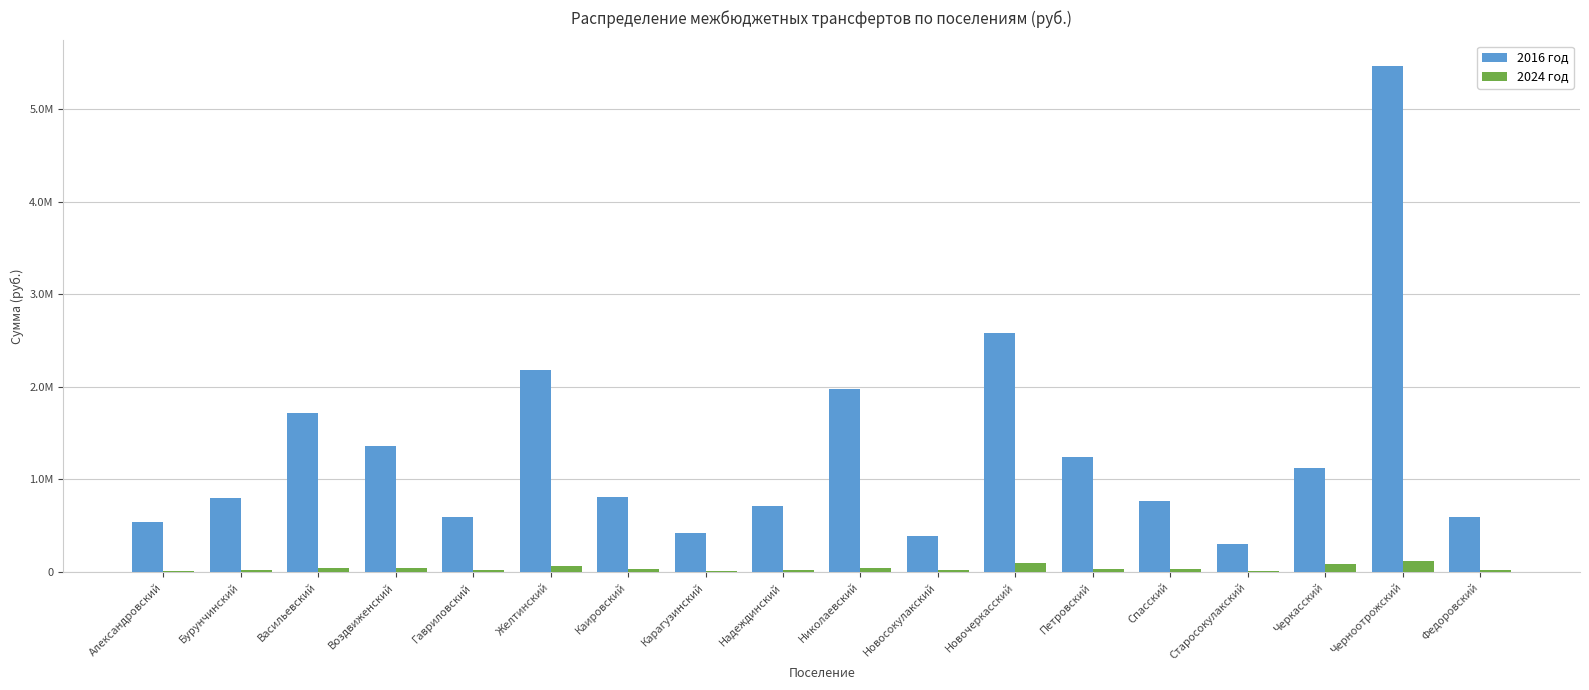

Between Черкасский and Федоровский, which series saw the biggest shift?

2016 год